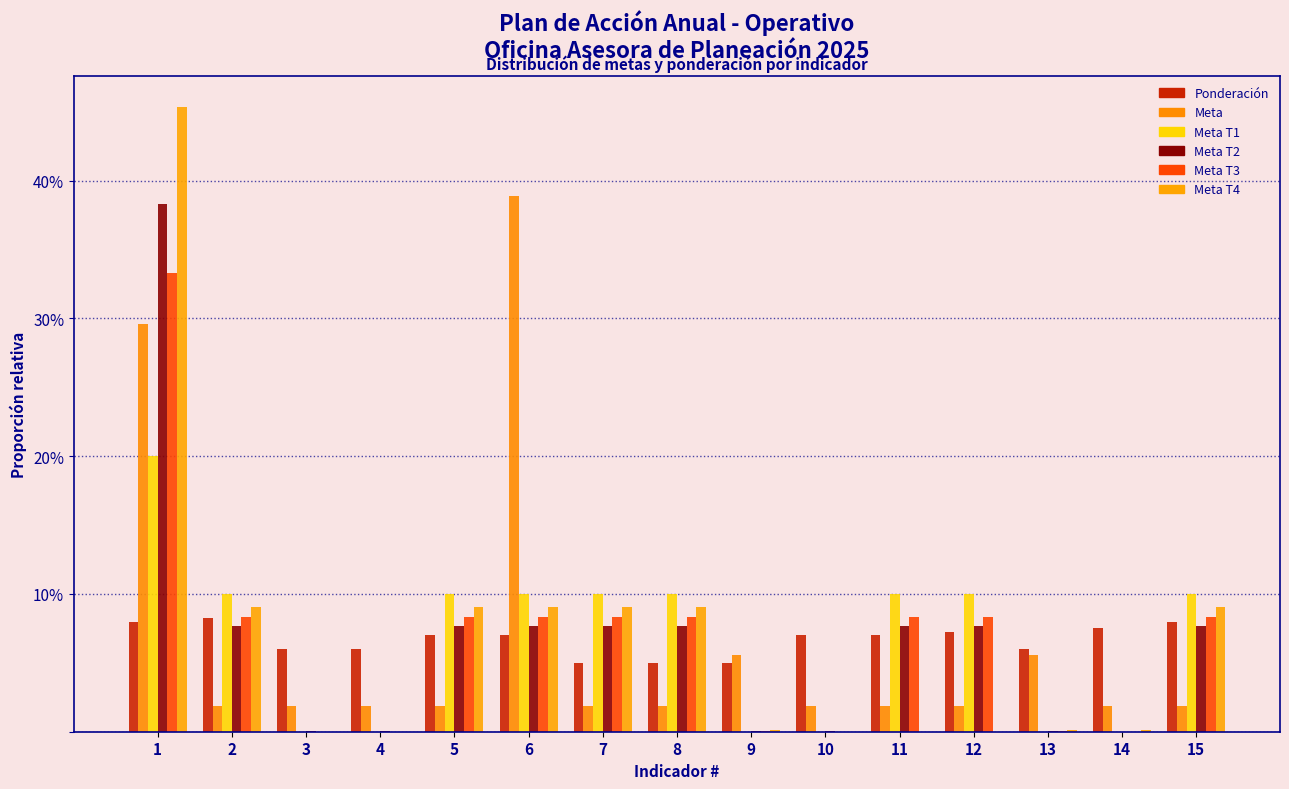

Are the bars horizontal?

No